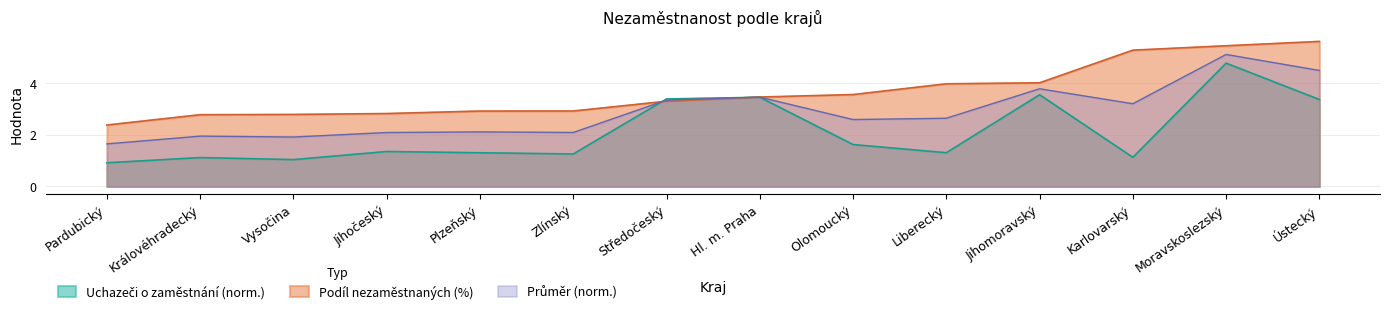

Count the number of data series in this chart.

3